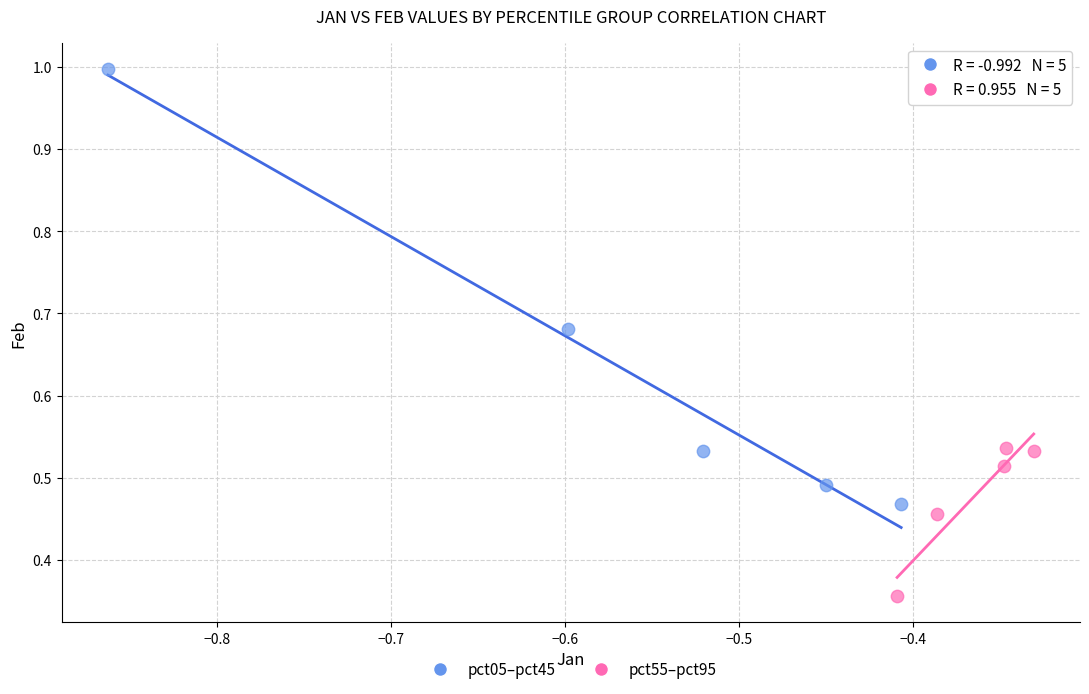

Which series contains the lowest Y value?

pct55–pct95